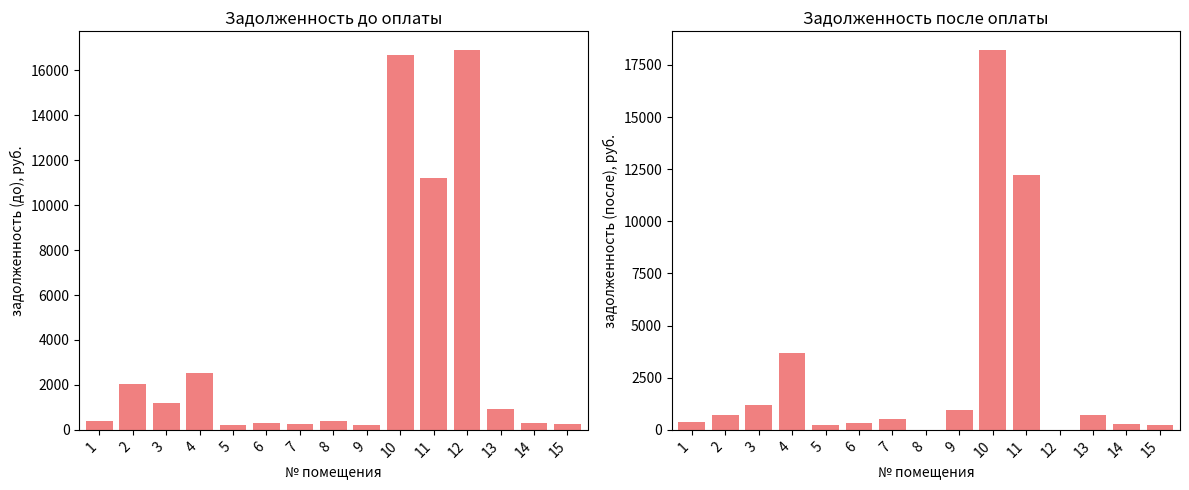

What is the average value of the задолженность (до) series?

3588.1